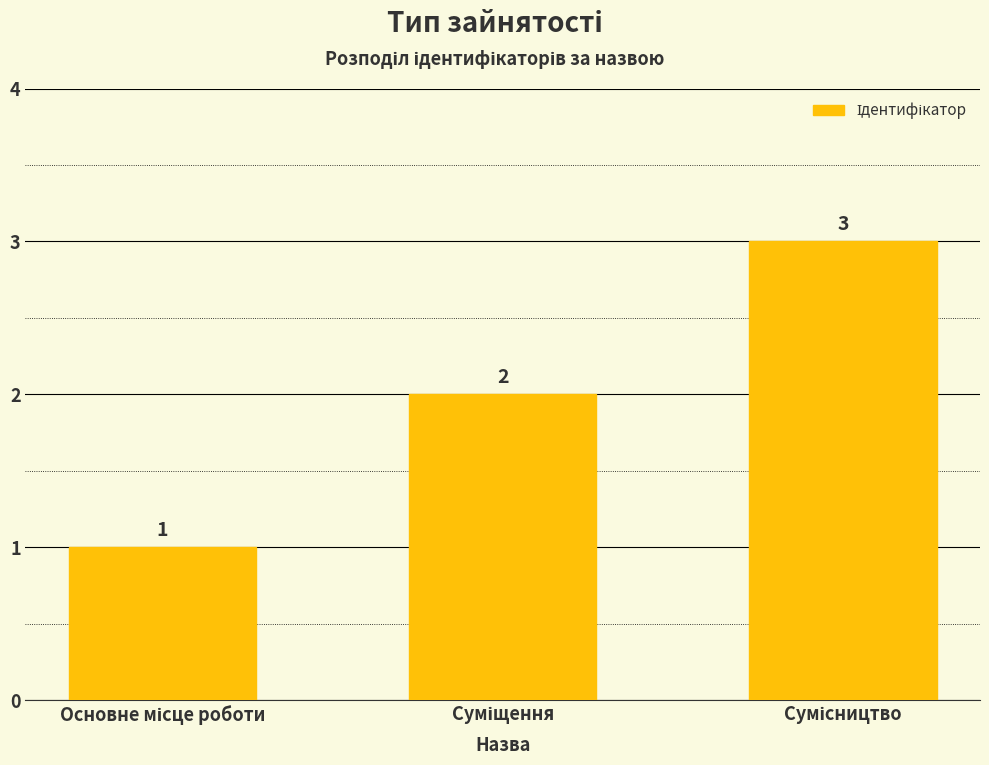

What is the greatest value displayed?

3